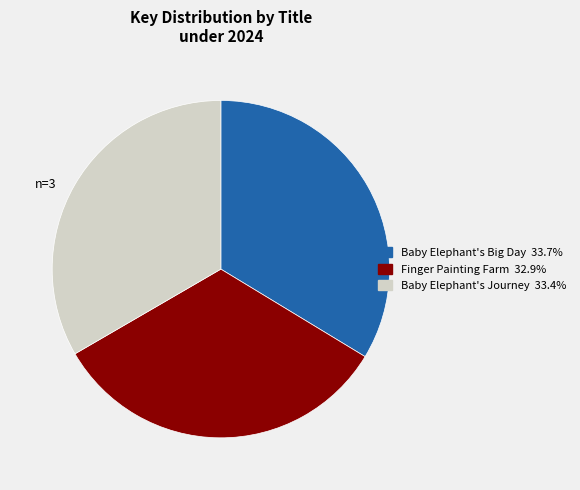

Does Baby Elephant's Journey account for over 50% of the chart?

No